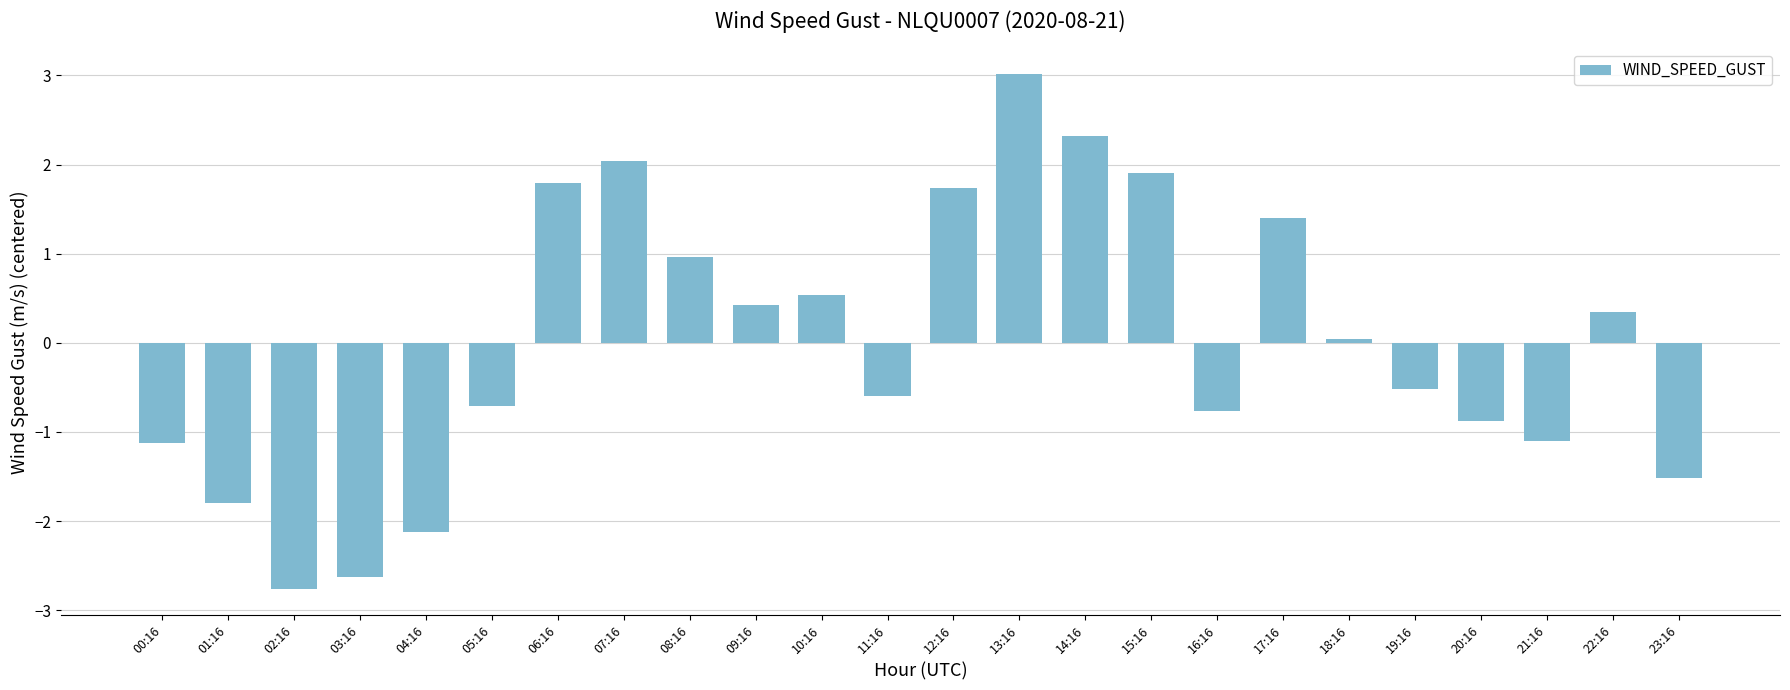

What is the sum of the values at 08:16 and 19:16?

0.4